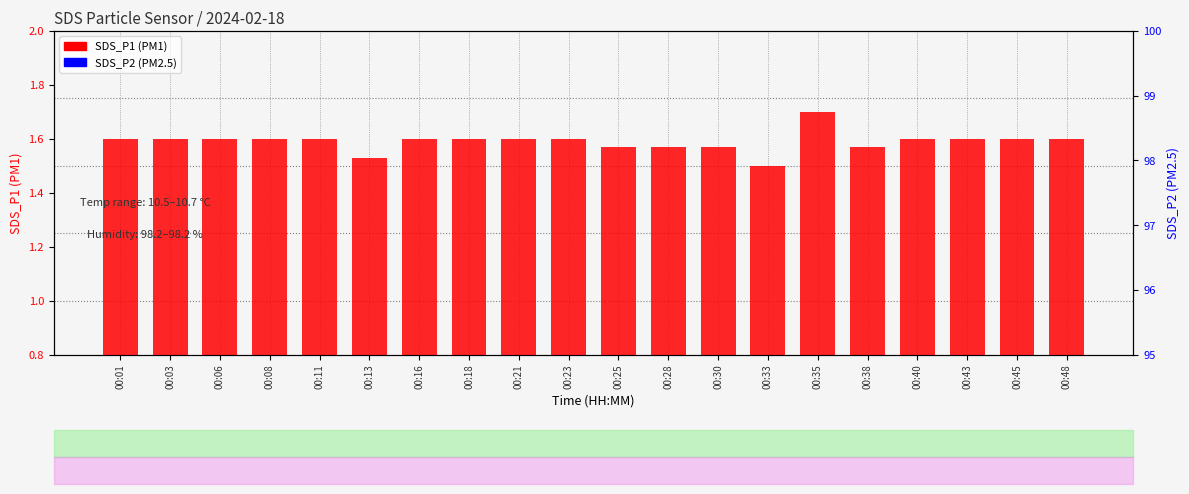

Which series has the largest total across all categories?

SDS_P1 (PM1)